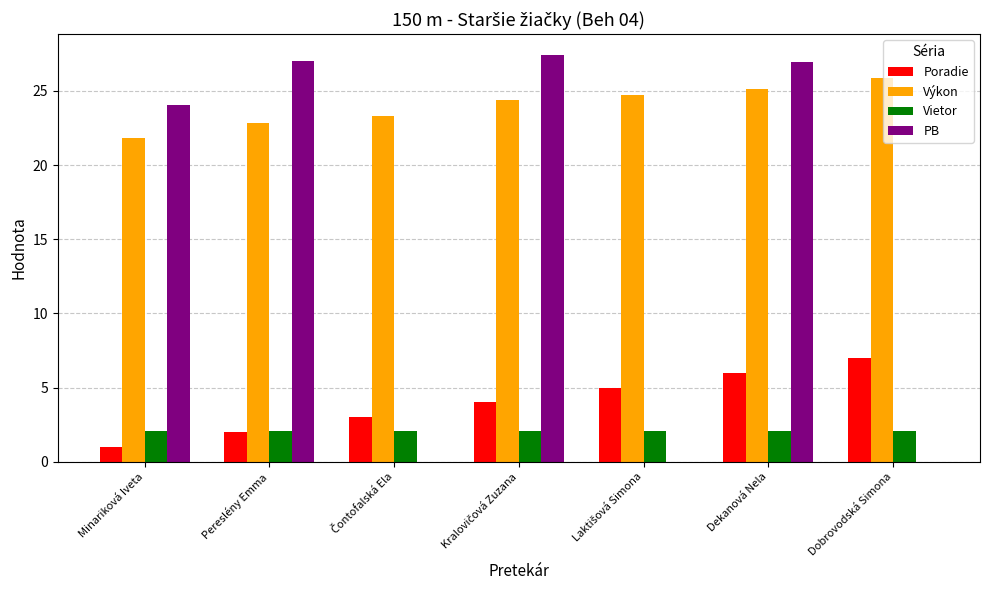

True or false: Výkon has a value of 36.3 at Pereslény Emma.

False